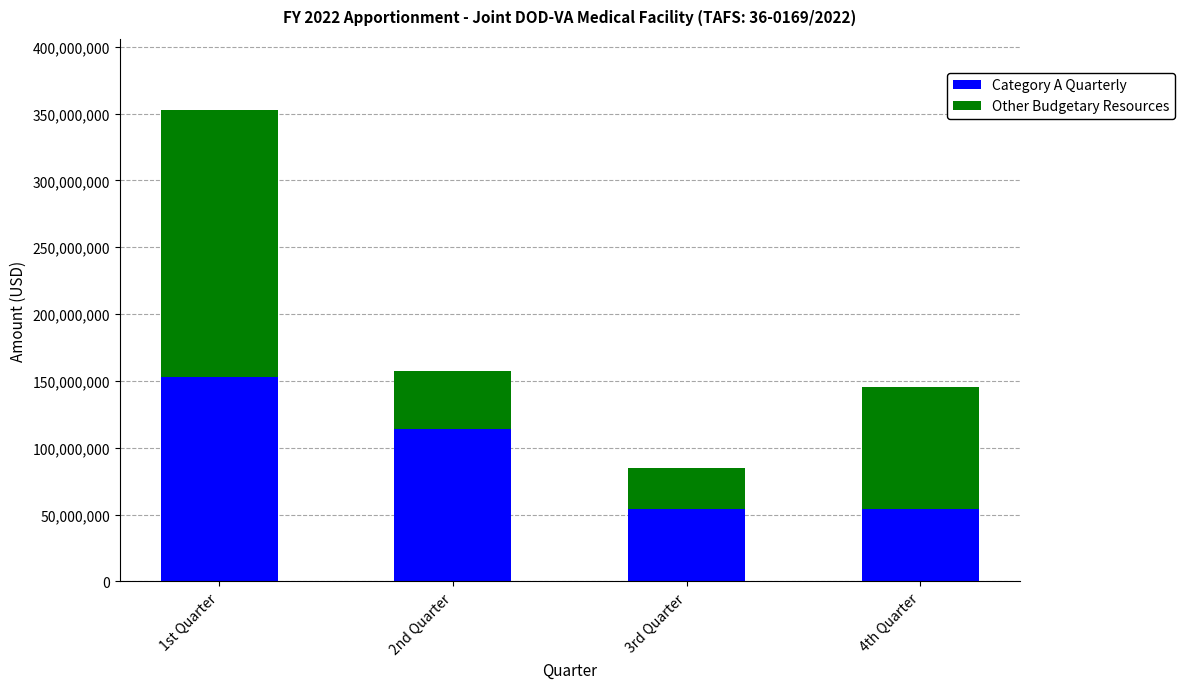

What is the maximum value for Category A Quarterly?

153258672